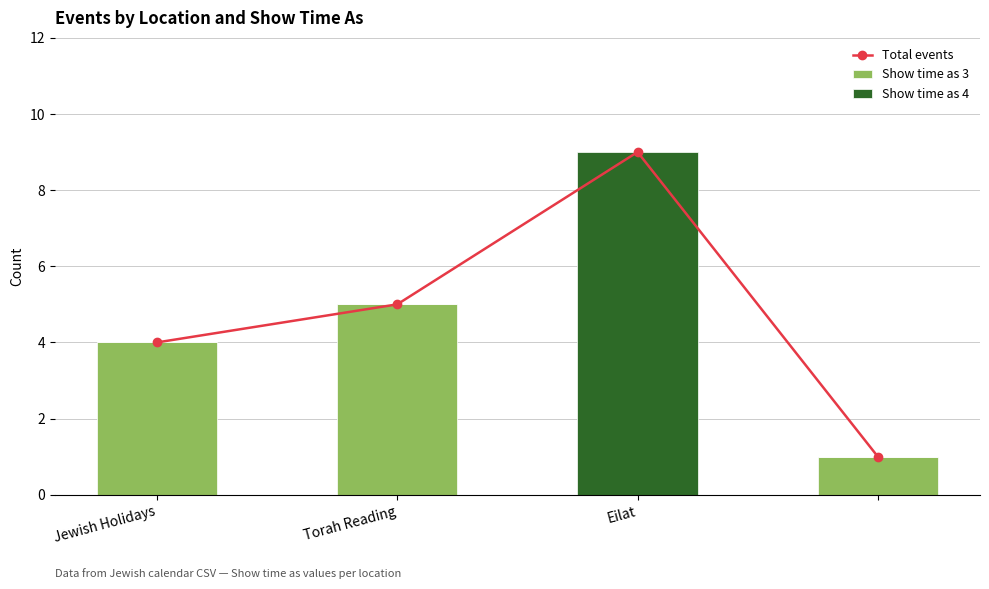

Rank the series by their maximum value, from highest to lowest.

Total events, Show time as 4, Show time as 3